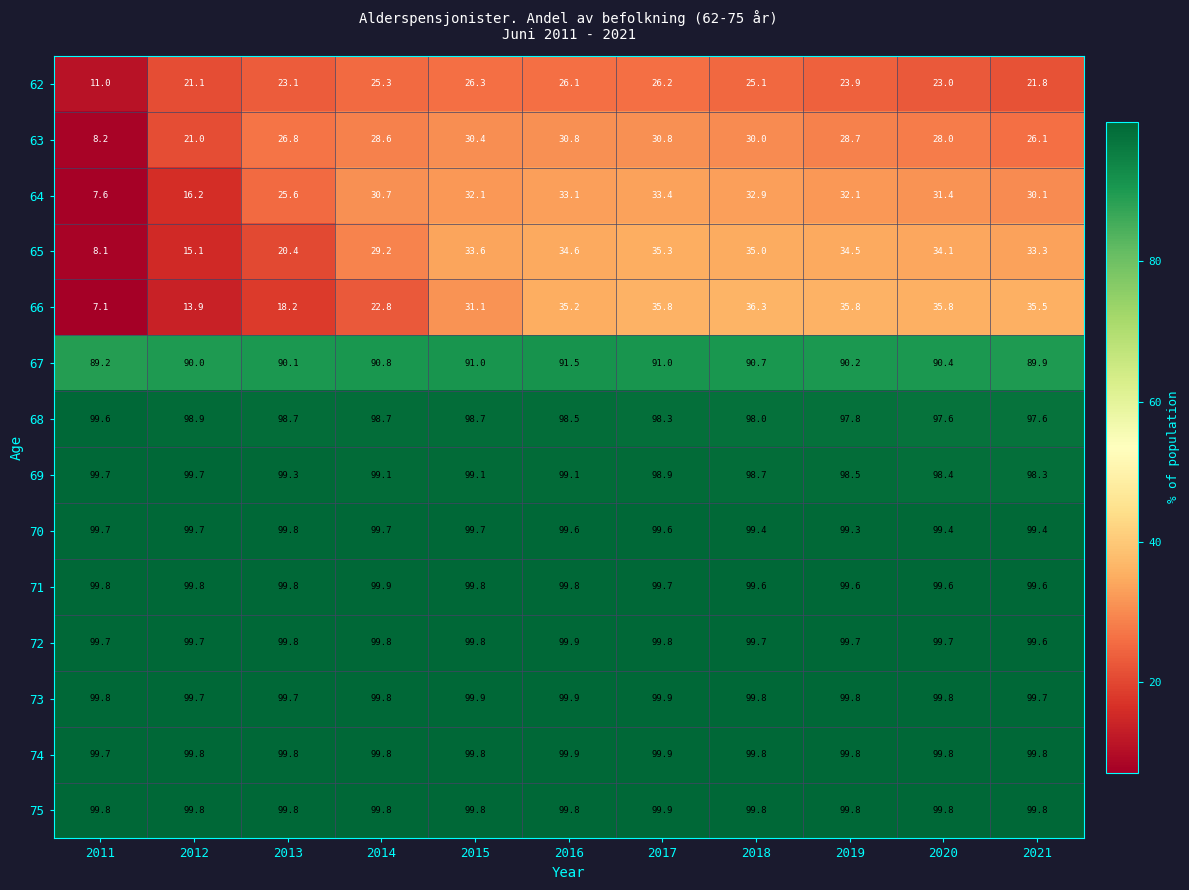

What is the difference between the maximum and minimum values in the 71 series?

0.3